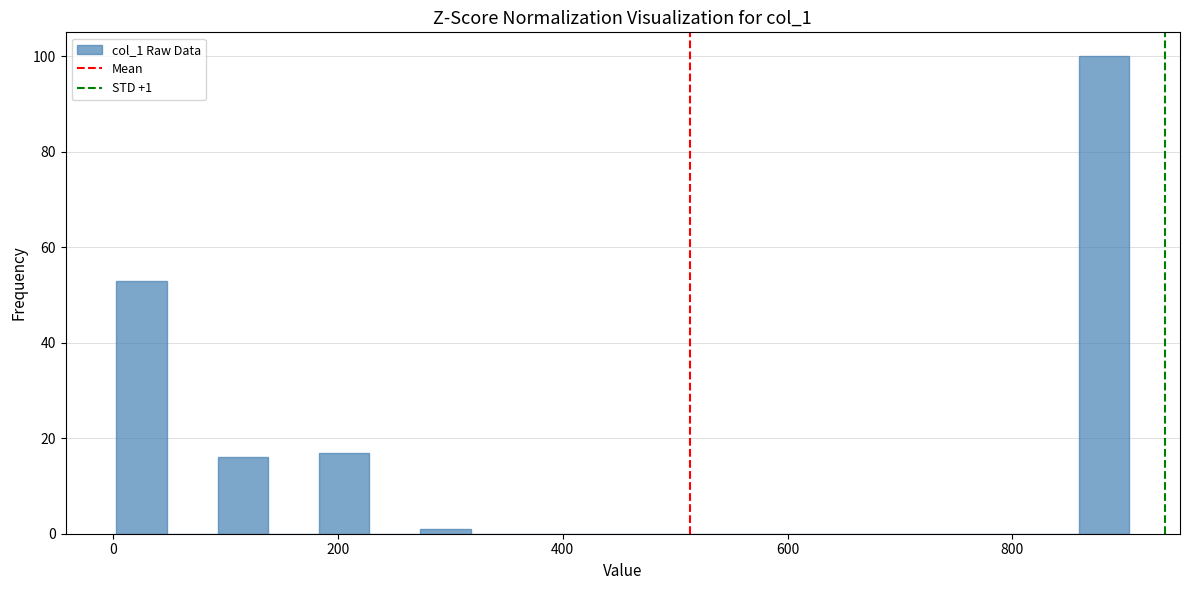

Read against the x-axis, roughly where is the centre of the tallest bar?

880